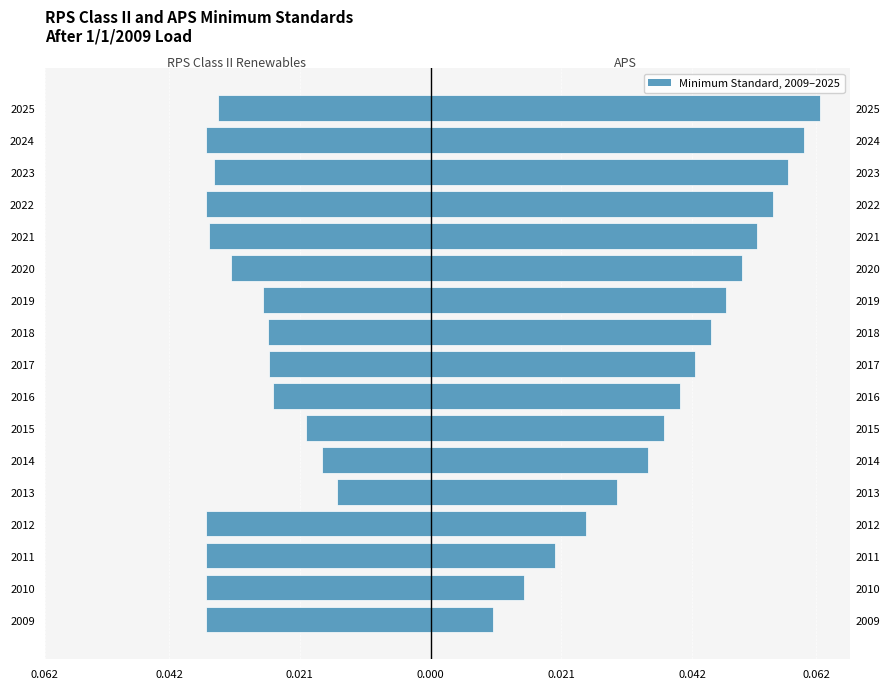

Which series has the largest range (max minus min)?

APS